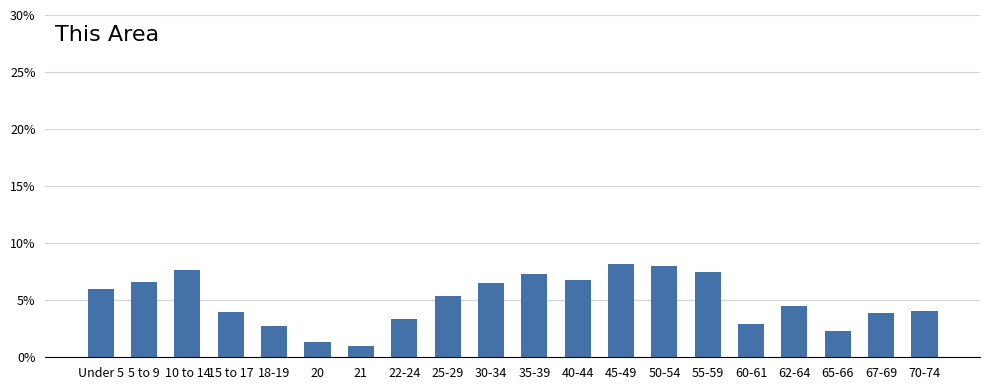

The chart shows a value of 0.1 at 25-29. True or false?

True